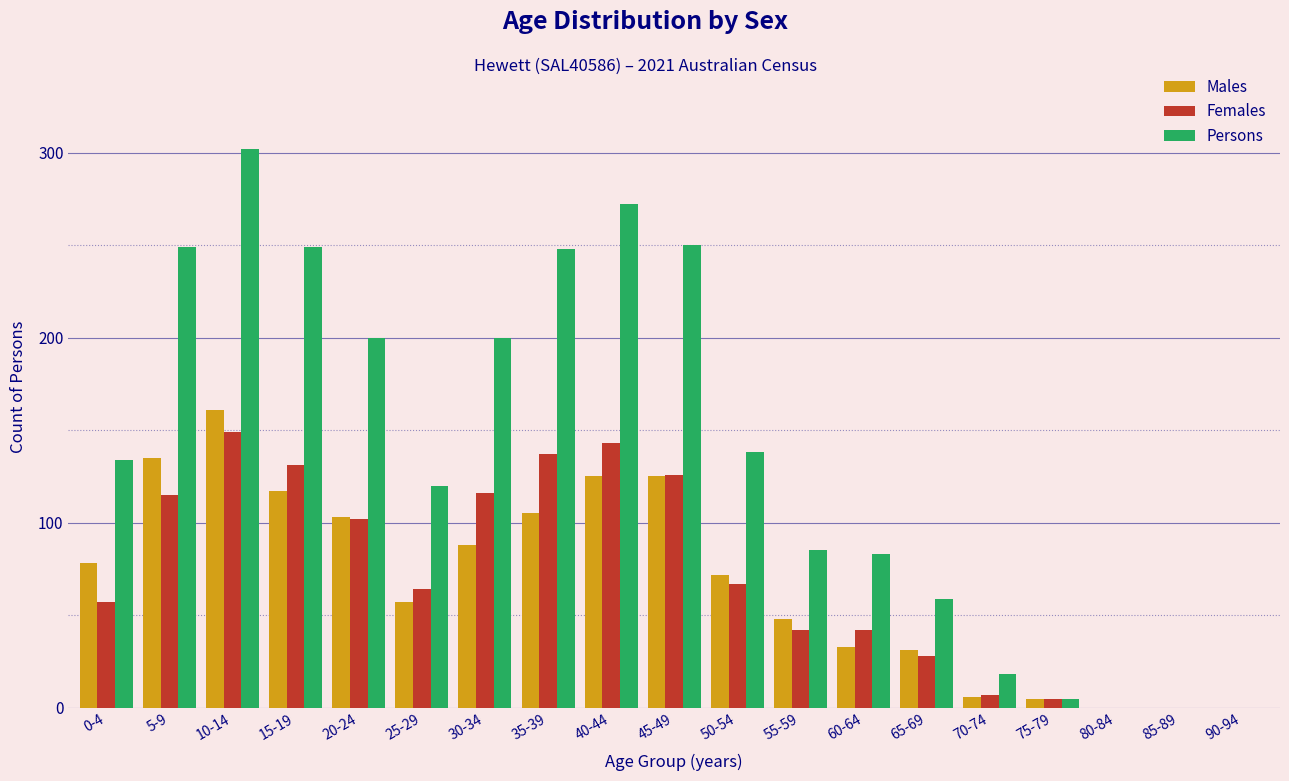

At which category is the sum across all series the highest?

10-14